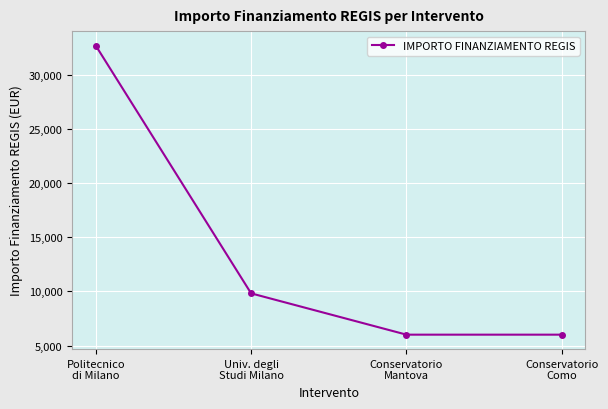

Reading left to right, what are all the values shown in this chart?

32750	9825	6003	6003